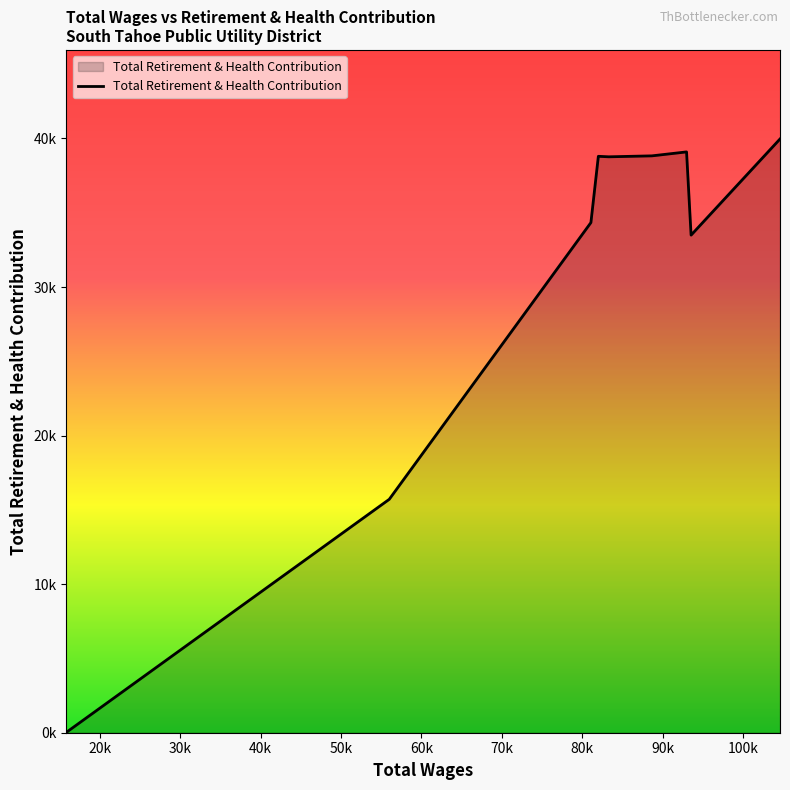

Is this an area chart (filled region under the line)?

Yes